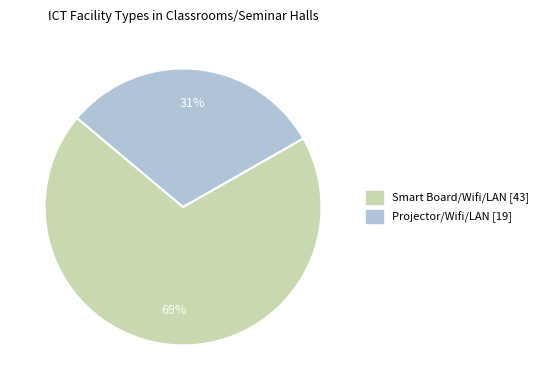

True or false: Projector/Wifi/LAN accounts for 31% of the total.

True